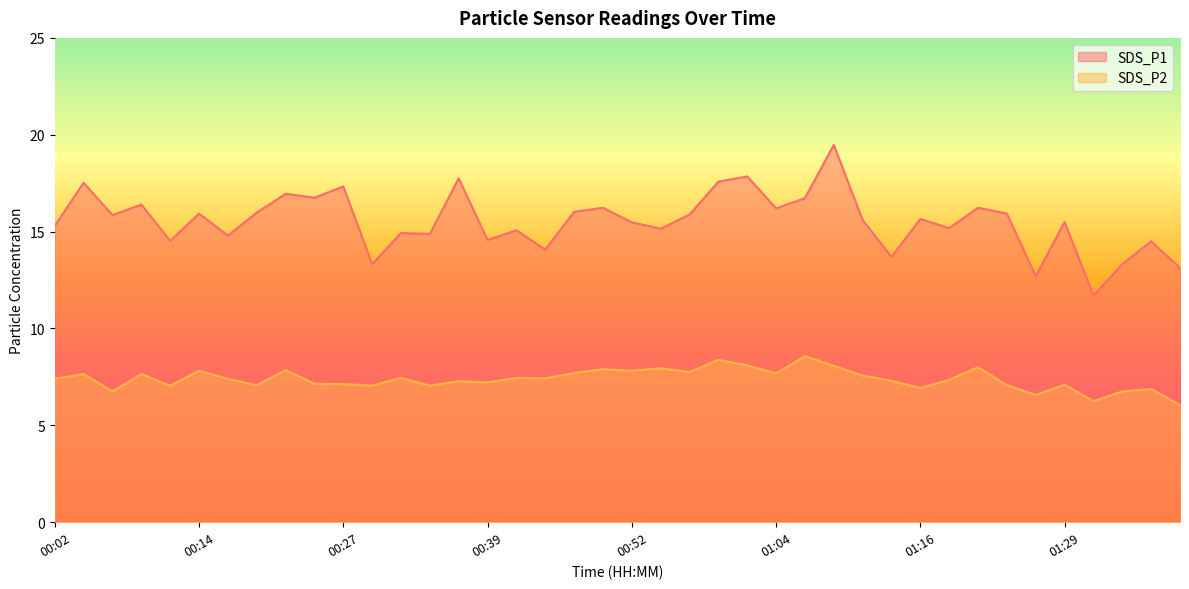

Which series changed the most between 00:04 and 00:14?

SDS_P1